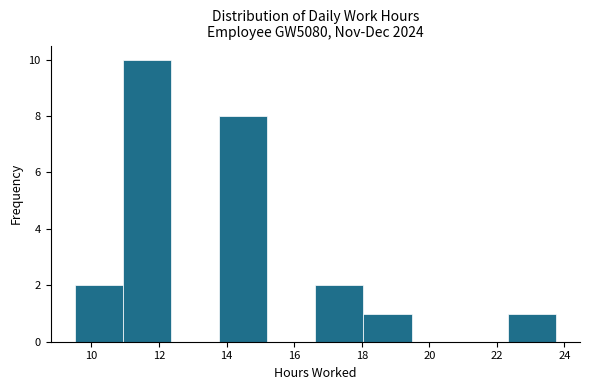

Reading left to right, list every bar in this chart as the range it spans on the x-axis followed by its height. Neither the bar edges nor the heights are printed on the chart, so give them approximately, as read against the axes.

9.6 to 11.0: 2
11.0 to 12.4: 10
12.4 to 13.8: 0
13.8 to 15.2: 8
15.2 to 16.6: 0
16.6 to 18.0: 2
18.0 to 19.4: 1
19.4 to 21.0: 0
21.0 to 22.4: 0
22.4 to 23.8: 1